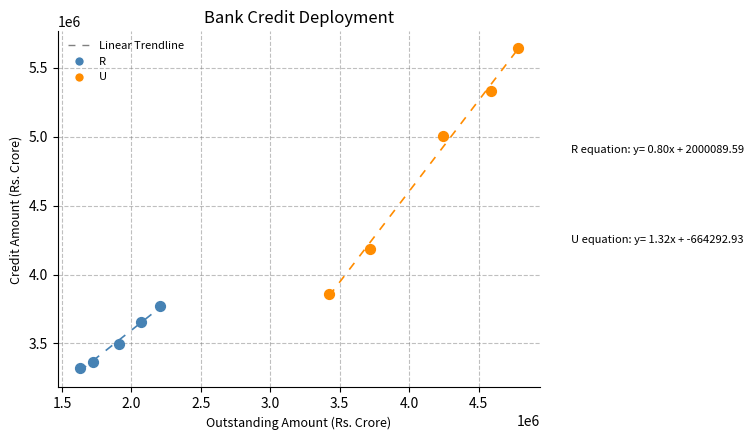

Which series contains the lowest Y value?

R